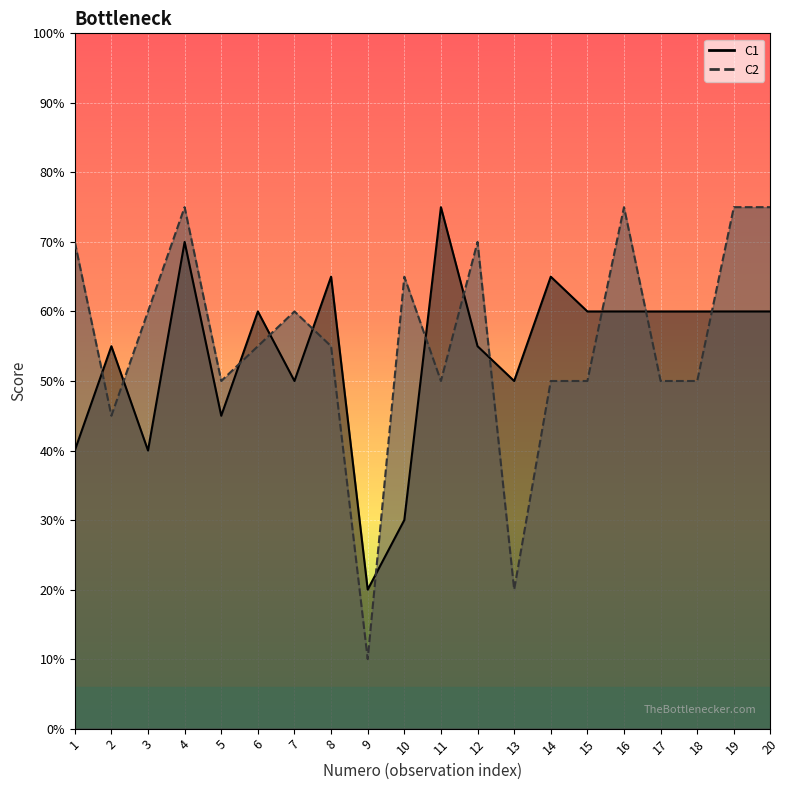

Which has a higher value, 8 or 15?

8